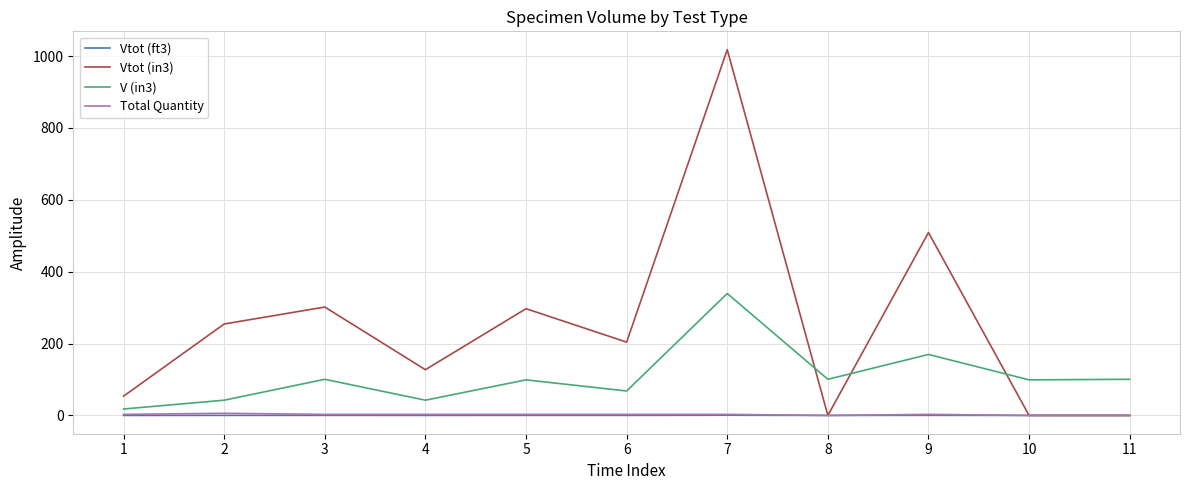

How many lines are shown in the chart?

4